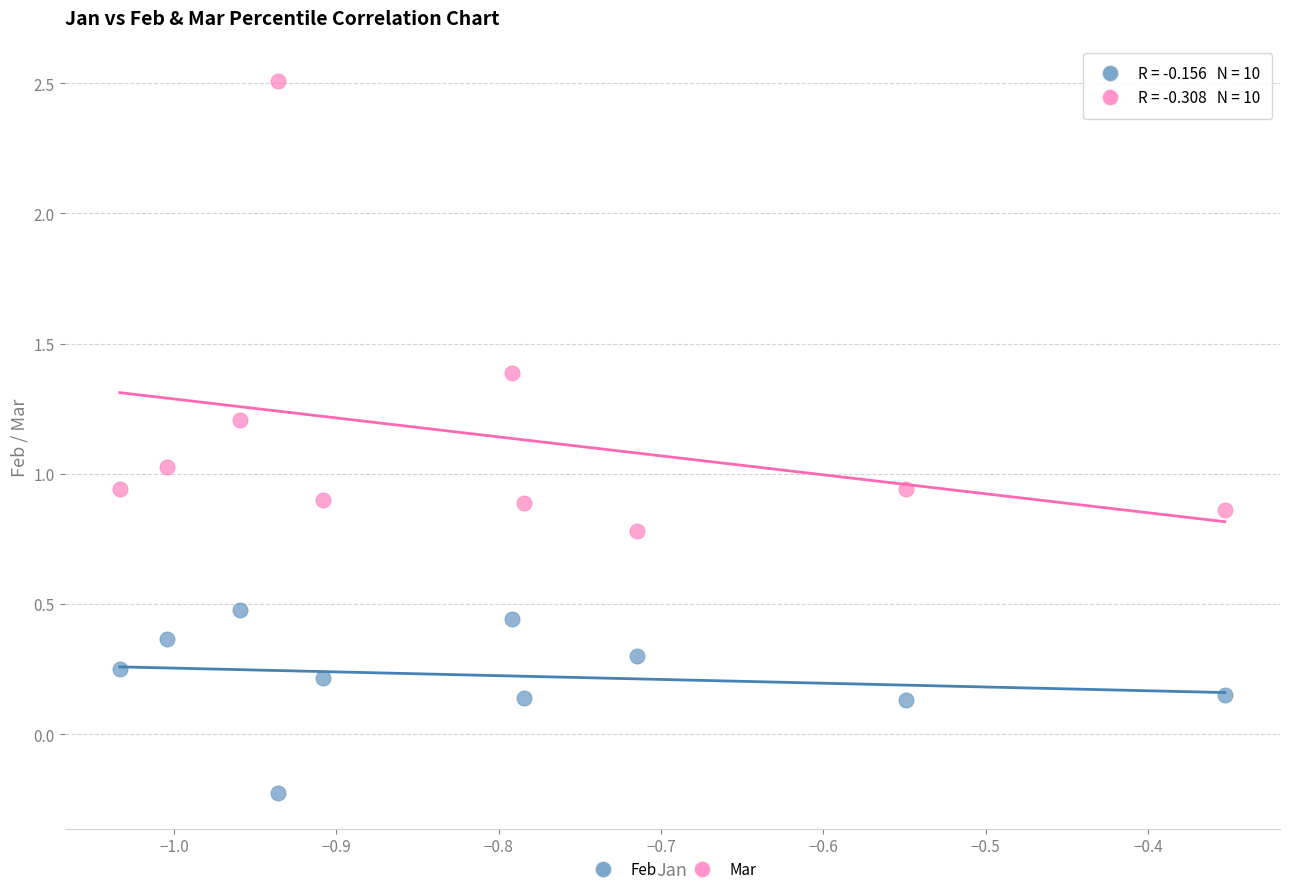

Which series contains the highest Y value?

Mar